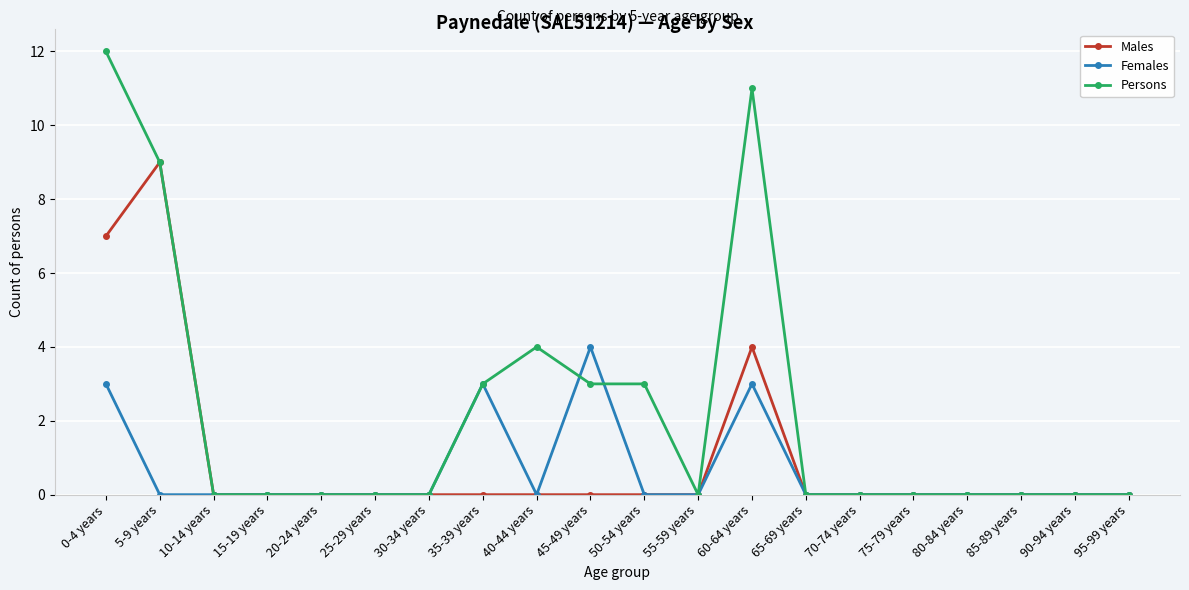

How many lines are shown in the chart?

3